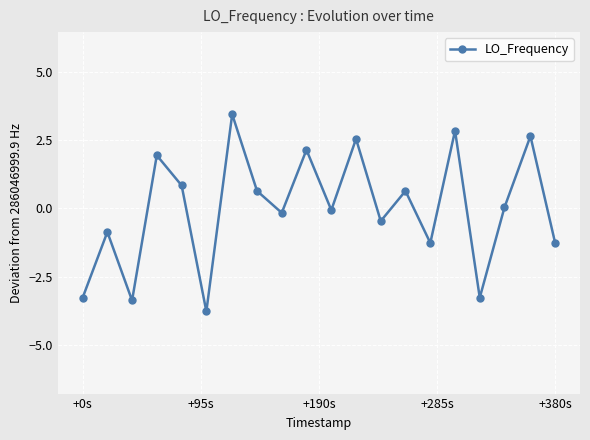

How many interior local valleys (lower than both neighbors) does the data have?

7